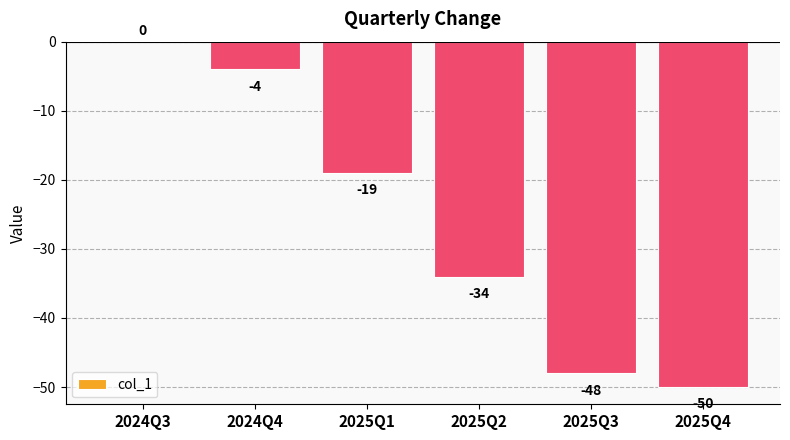

What is the sum of all values?

-155